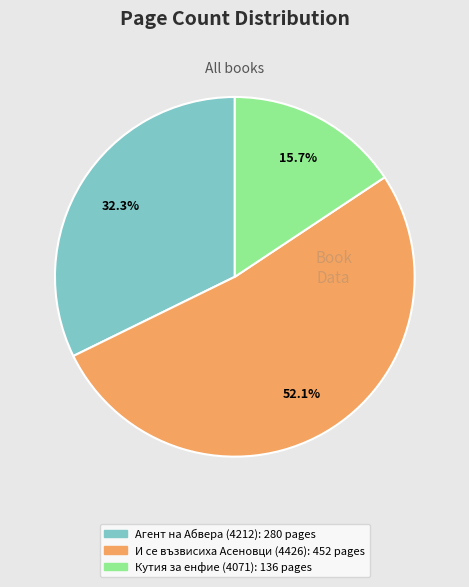

Between Кутия за енфие (4071) and И се възвисиха Асеновци (4426), which is larger?

И се възвисиха Асеновци (4426)